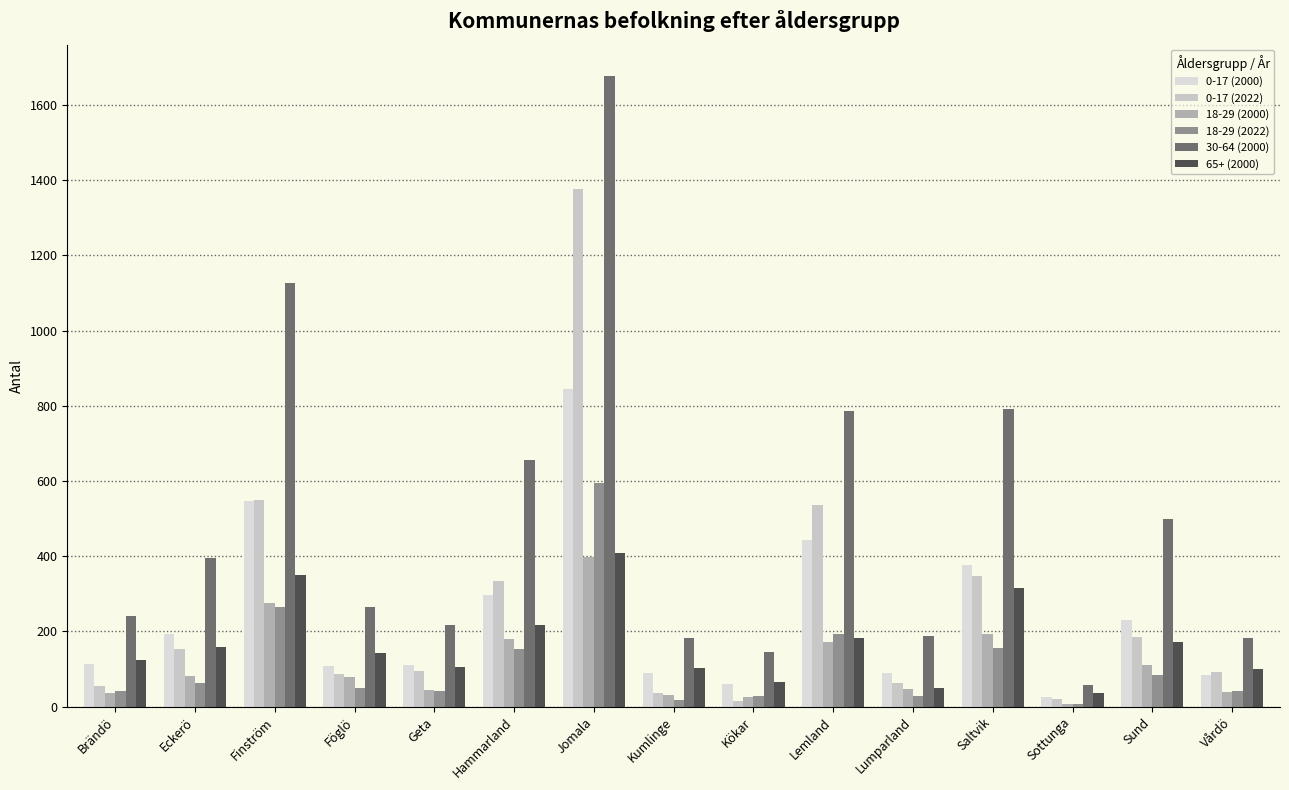

How many categories are shown in the chart?

15